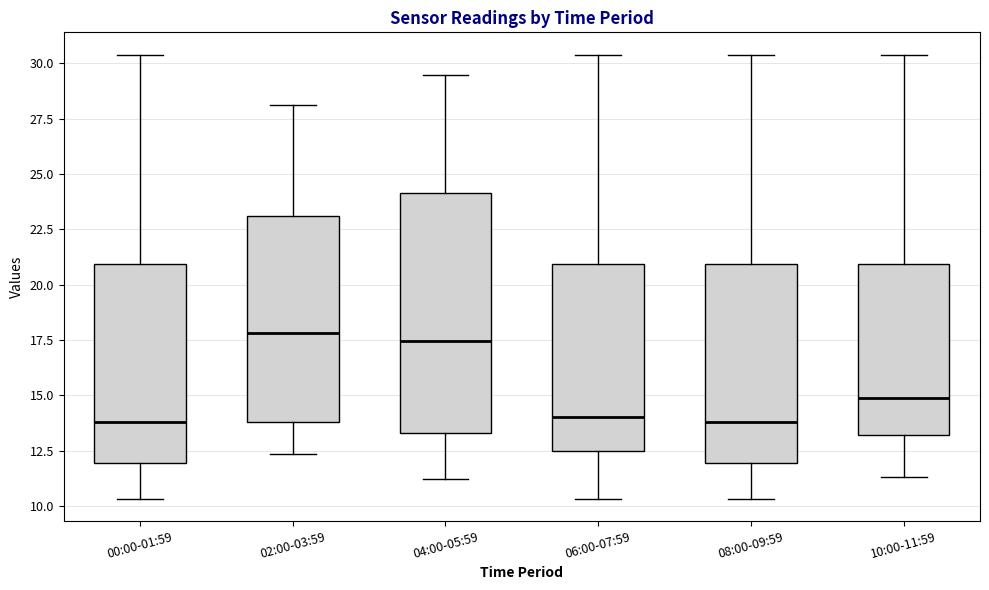

Comparing the boxes themselves (not the whiskers), which one is the tallest?

04:00-05:59